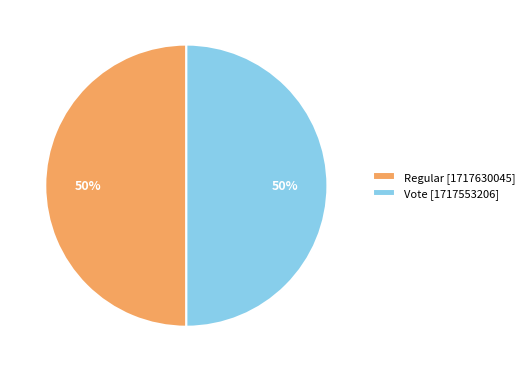

Do Vote [1717553206] and Regular [1717630045] together represent more than half of the pie?

Yes